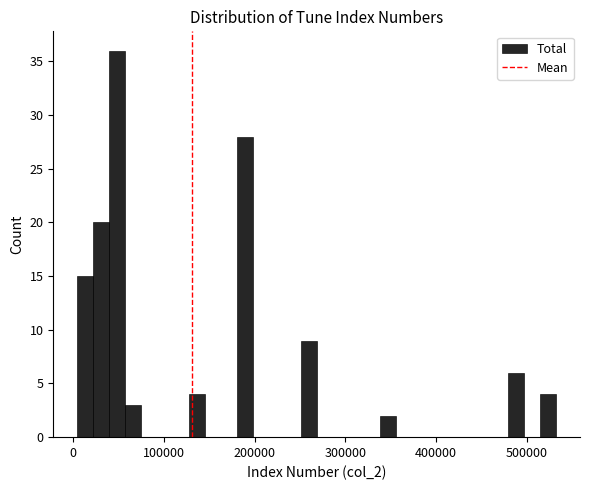

Read against the x-axis, roughly where is the centre of the tallest bar?

50000